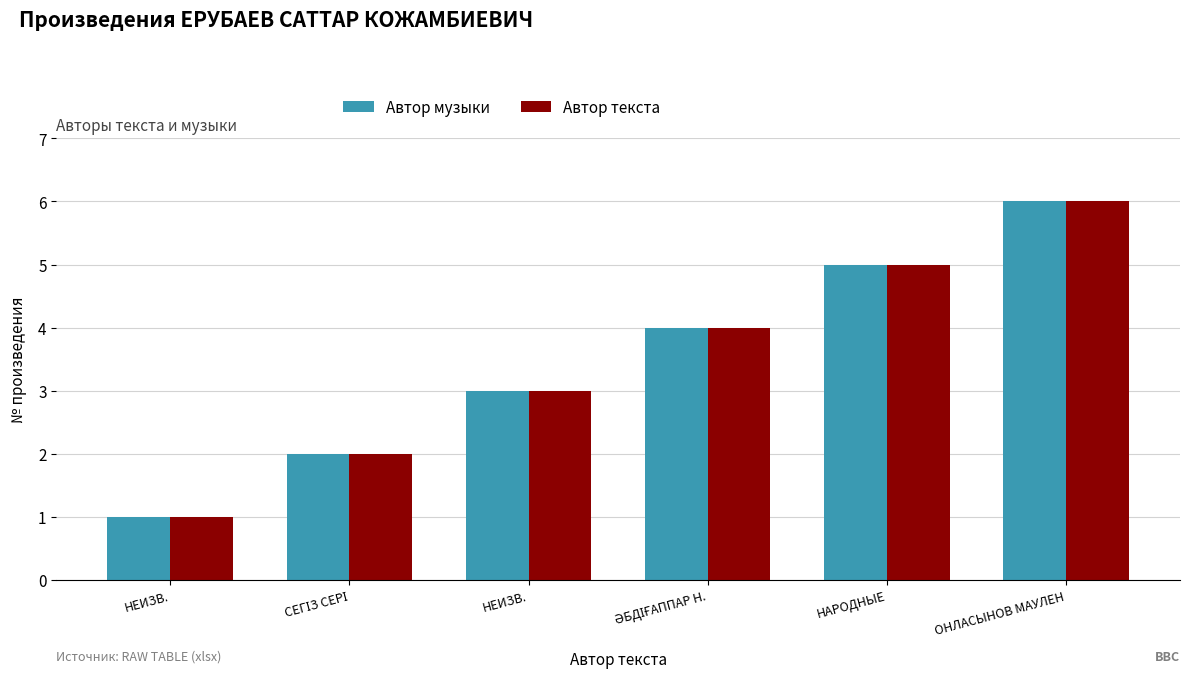

How many values in the Автор текста series are below 4?

3